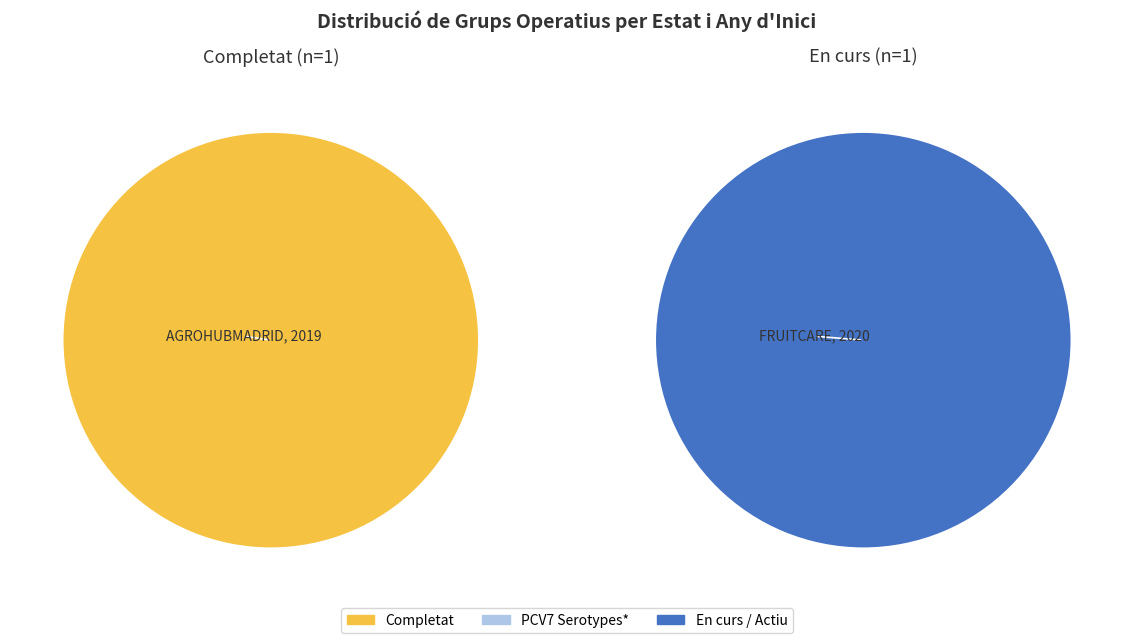

To the nearest percent, what portion does Grup Operatiu AGROHUBMADRID represent?

50%